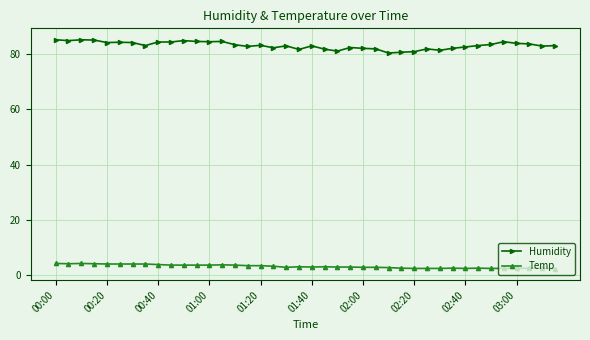

What is the lowest value of the Humidity series?

80.4